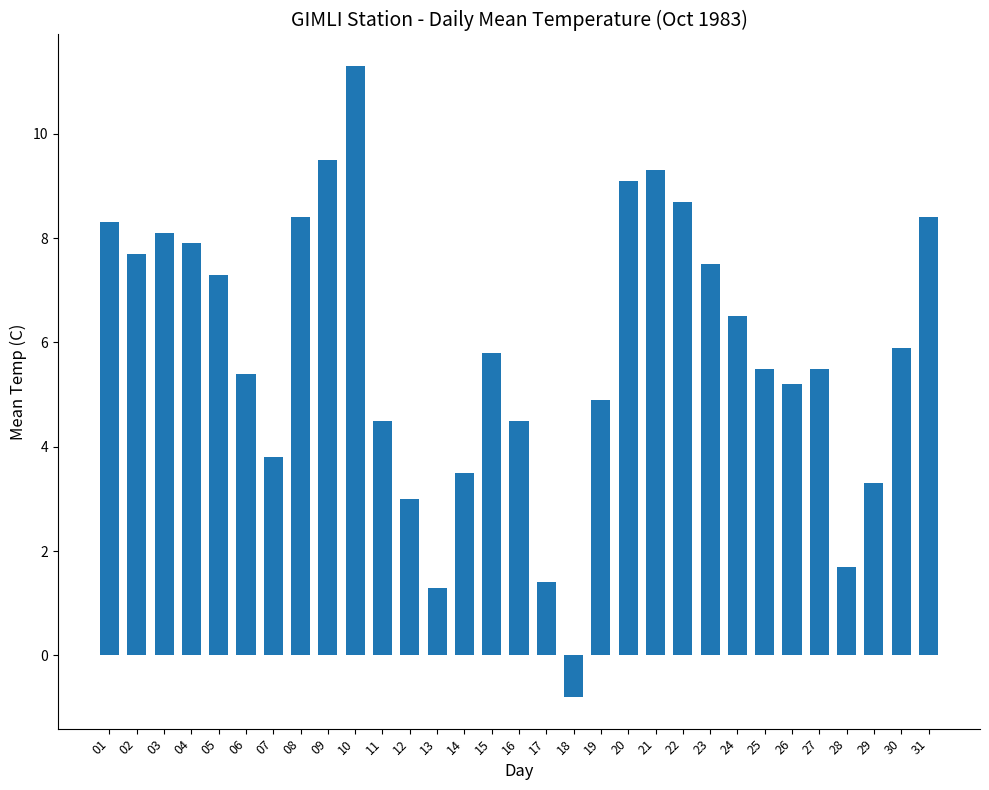

Is it true that the value at 11 is 1.6?

False